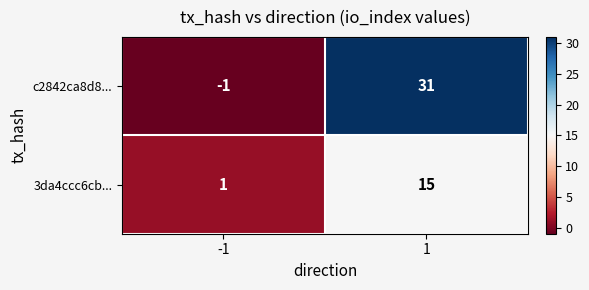

The value of c2842ca8d8... at 1 is 31. True or false?

True